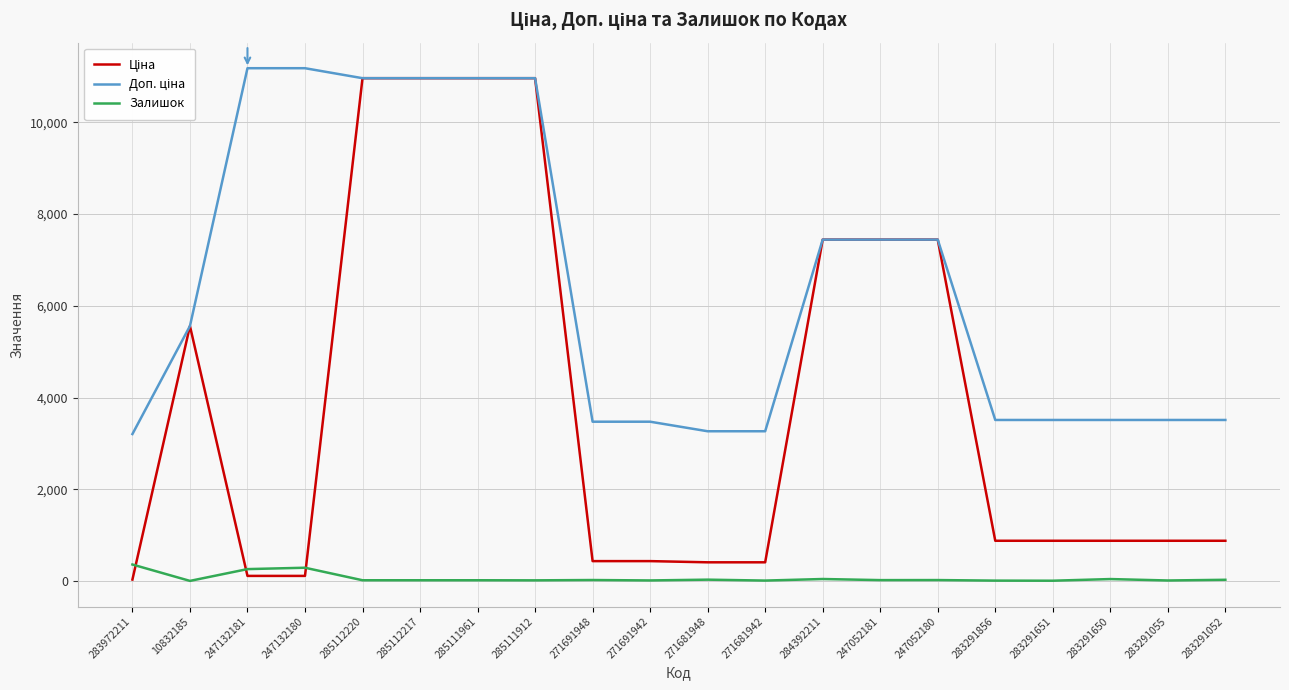

What is the greatest value displayed?

11182.0